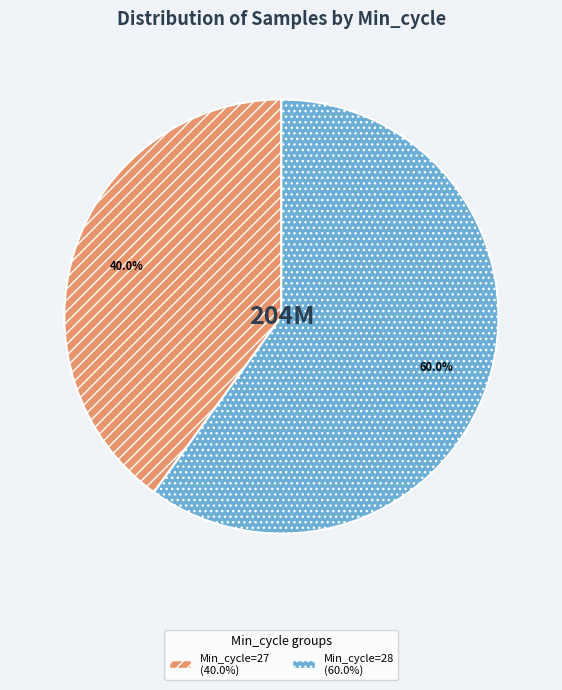

Is there a majority slice in this chart?

Yes